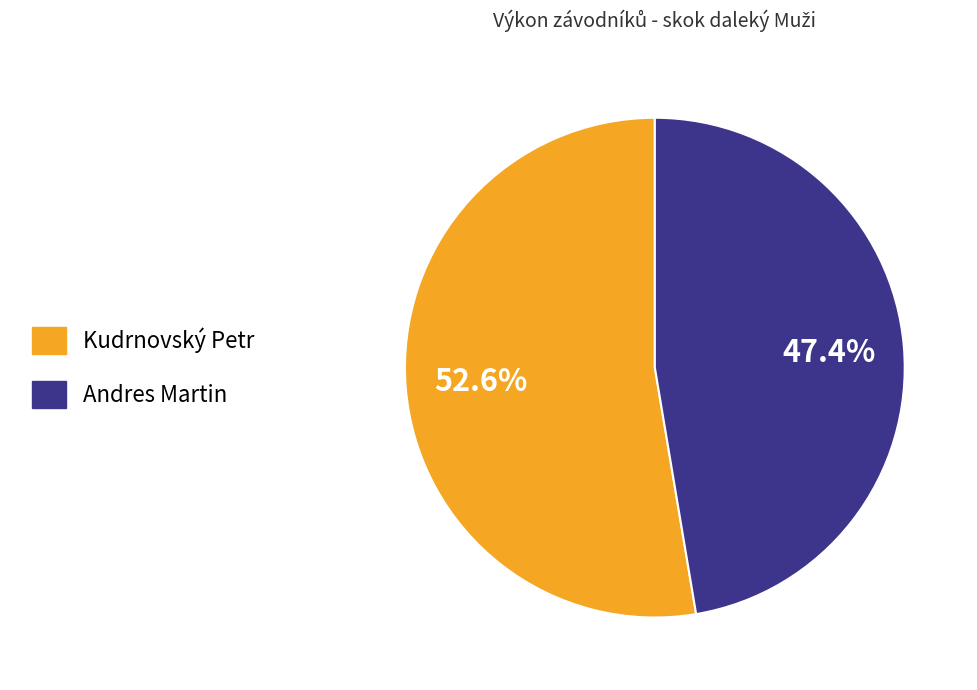

Is Andres Martin the majority of the pie?

No